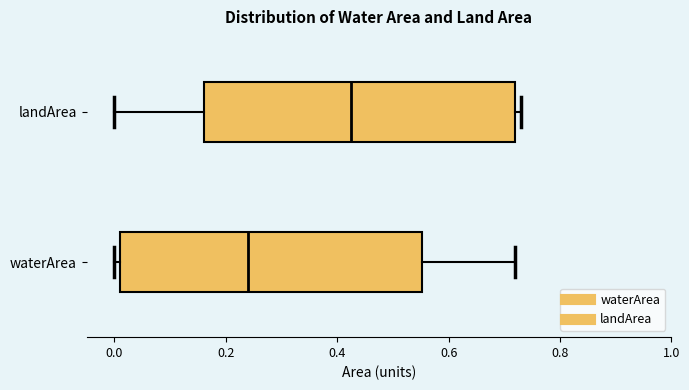

Which box's median line is the furthest to the left?

waterArea